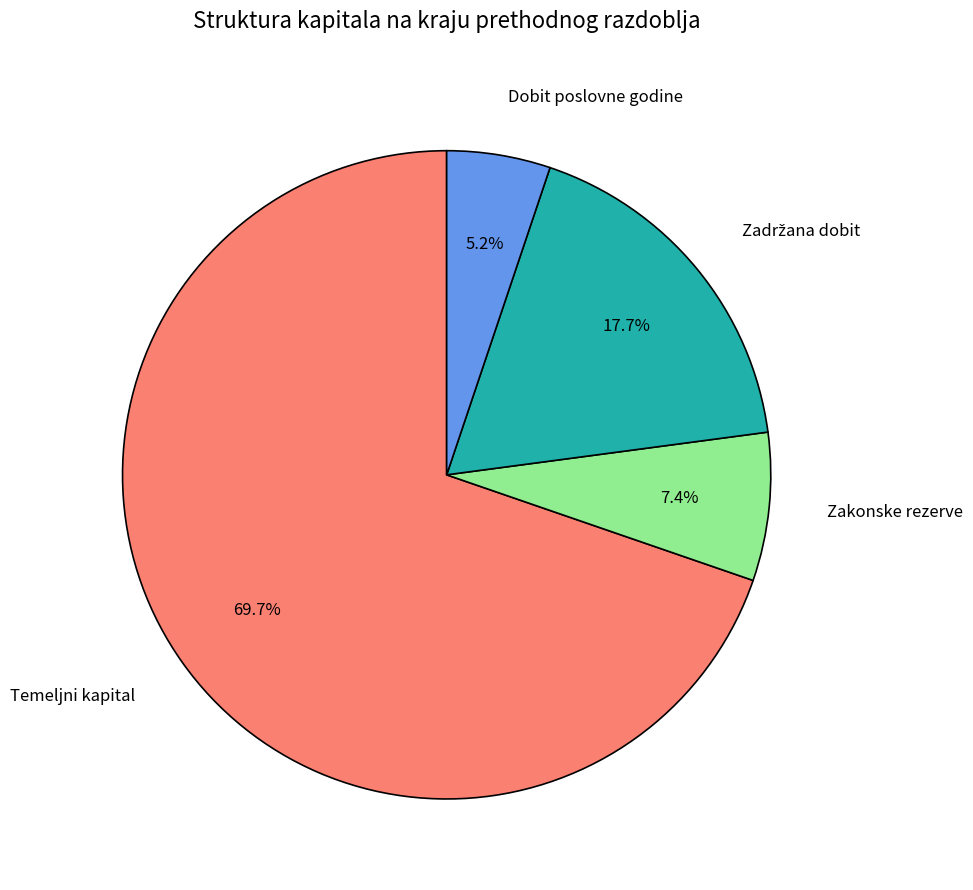

Which slice is the largest?

Temeljni kapital